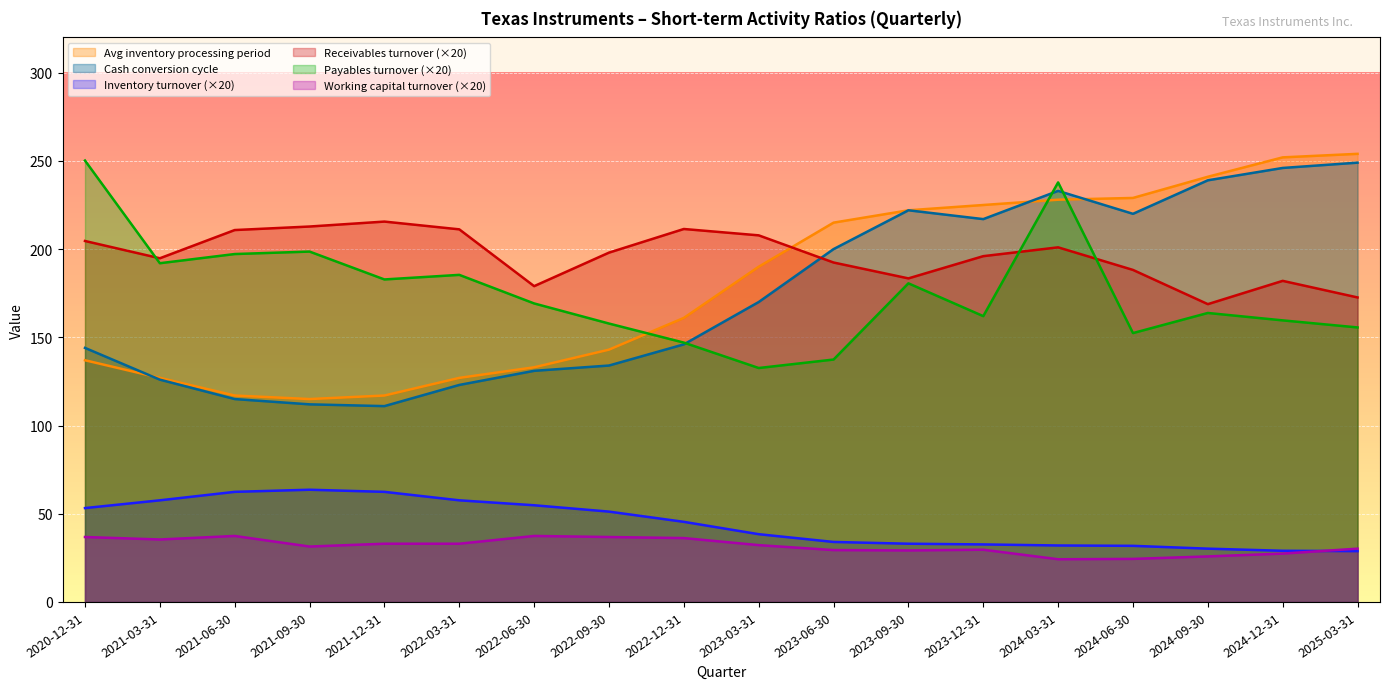

What is the minimum value for Cash conversion cycle?

111.0